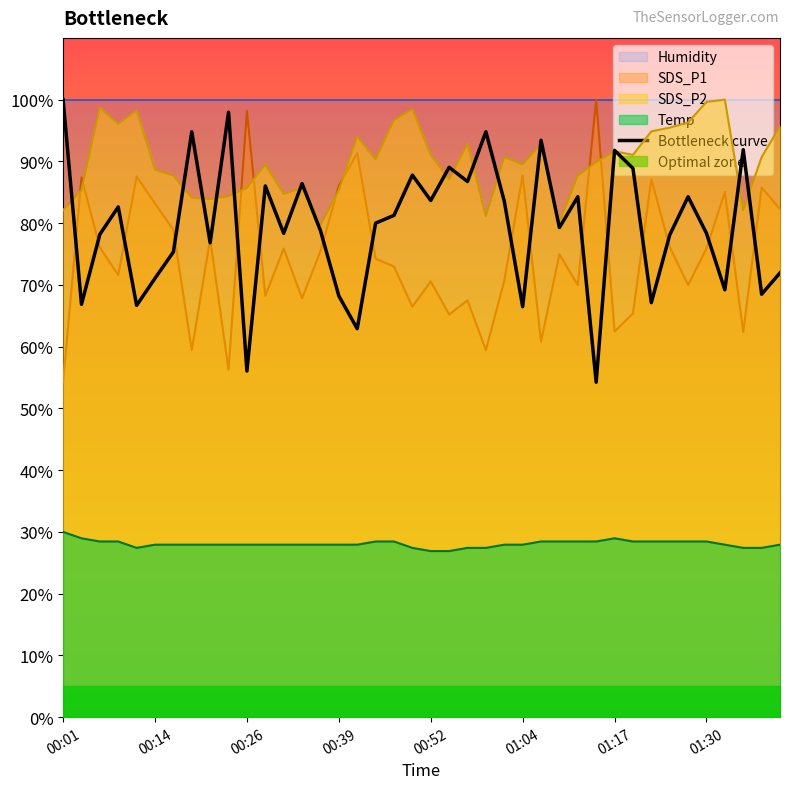

What is the highest value of the SDS_P2 series?

100.0